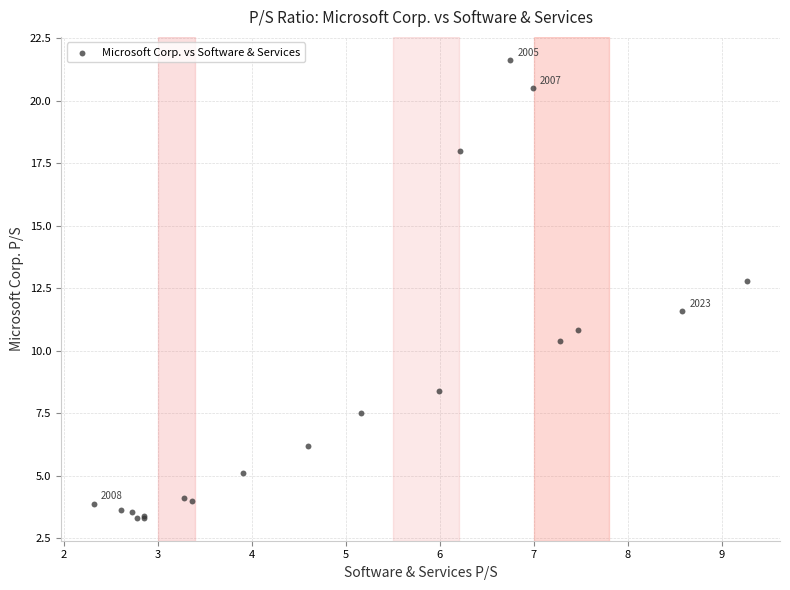

What Y value in the scatter plot is closest to 12?

11.6